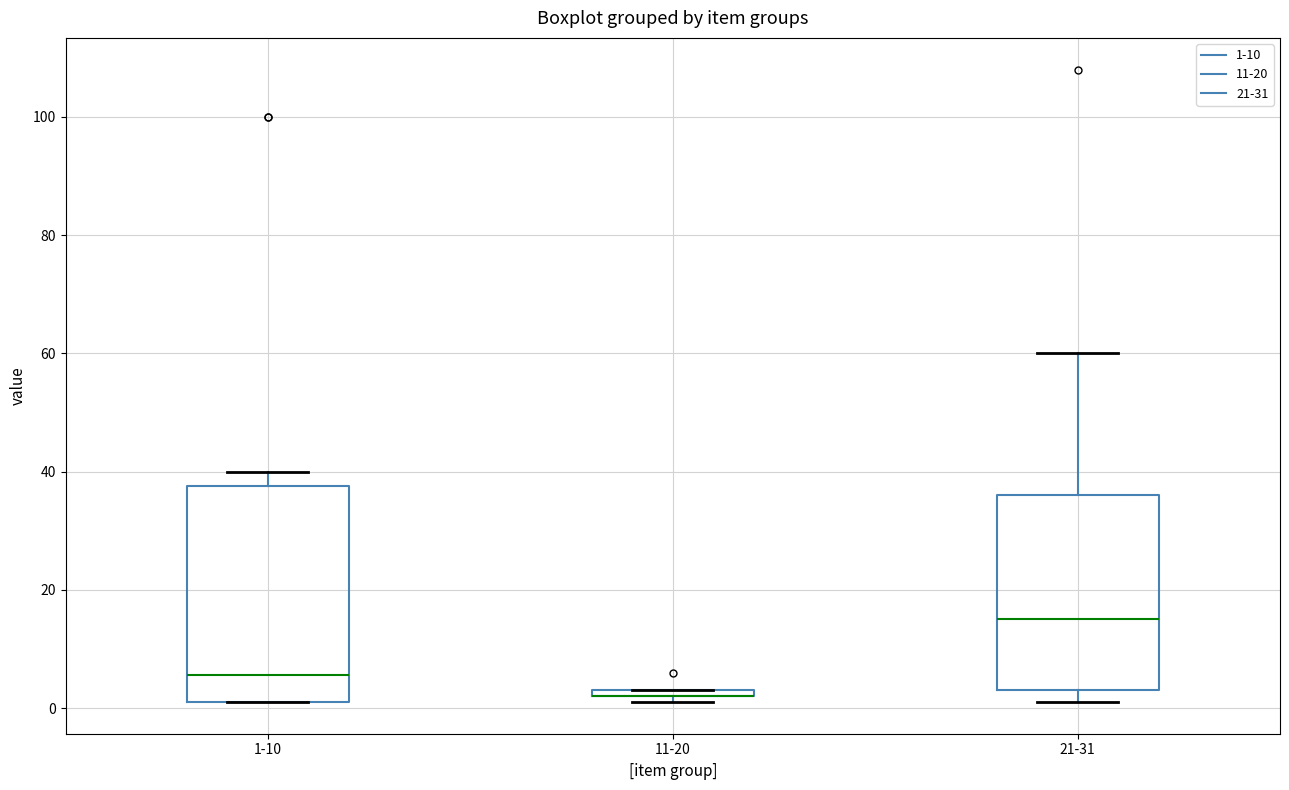

Where is the lower edge of the box for 21-31 on the y-axis? The values are not printed on the chart, so give them approximately, as read against the axis.

4